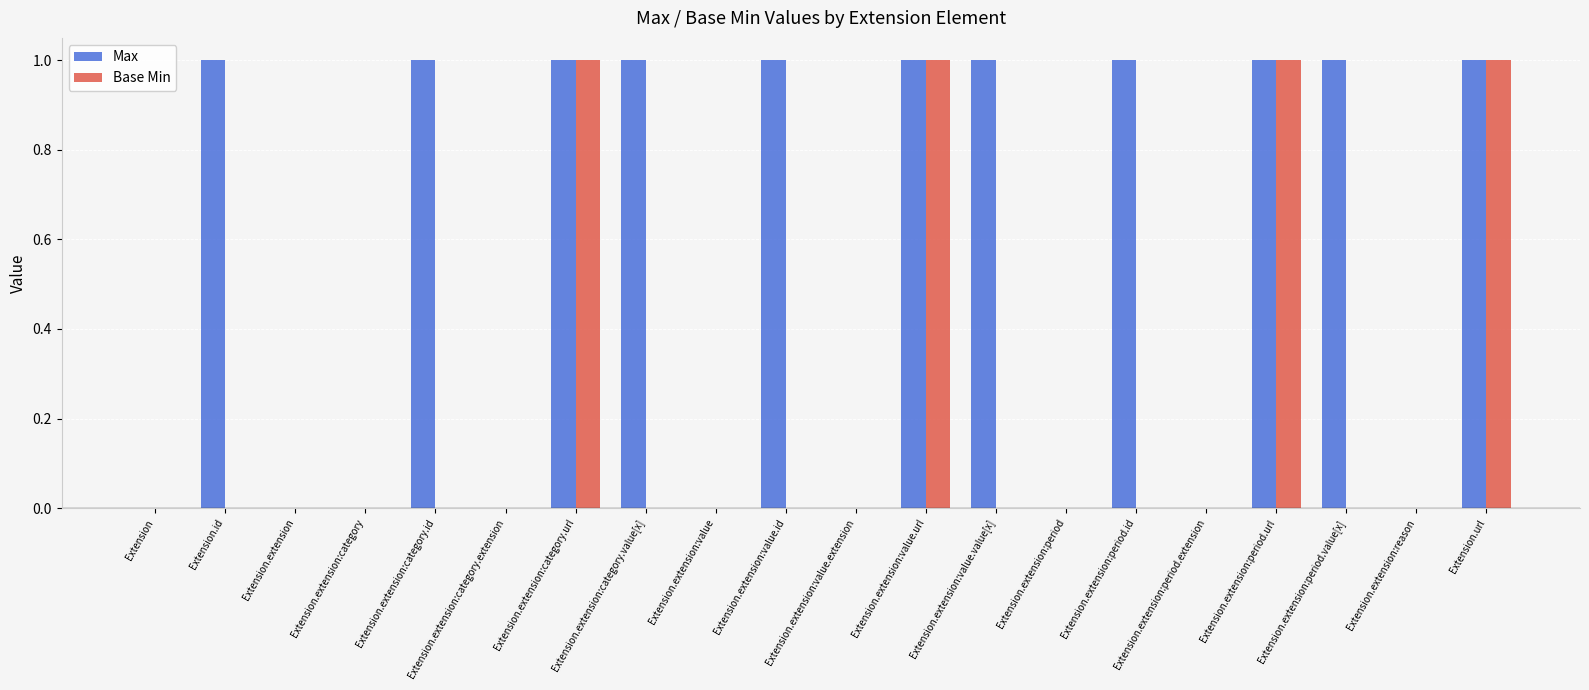

Which series has the largest total across all categories?

Max